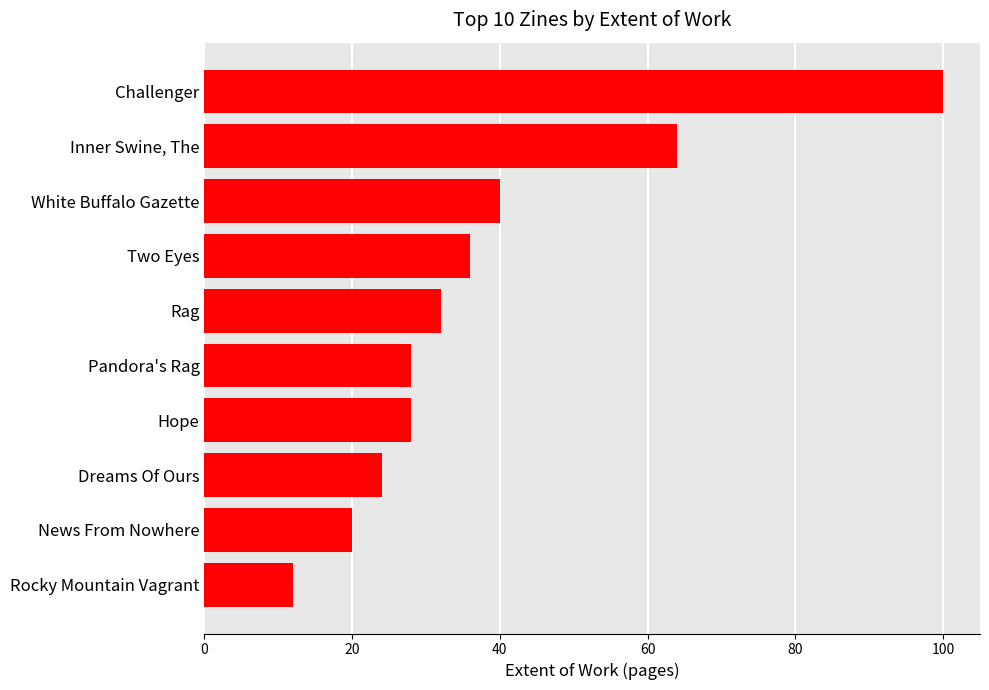

Where is the data nearest to the value 56?

Inner Swine, The